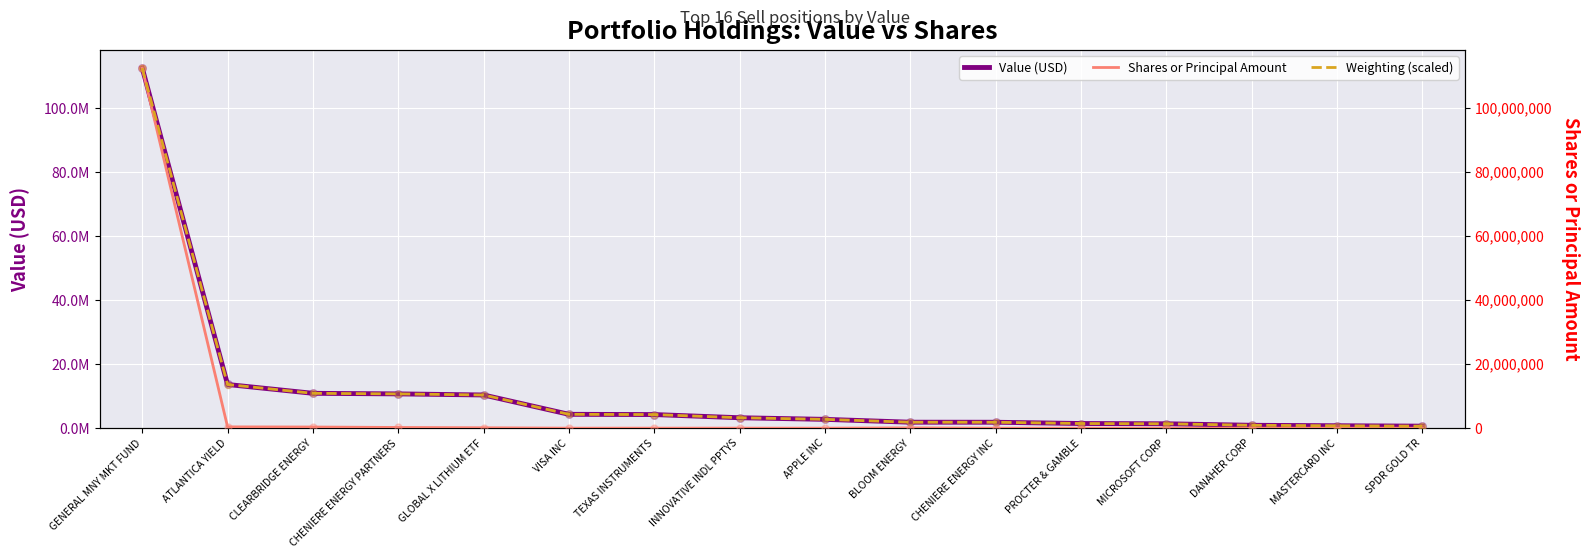

At how many categories does at least one series exceed 69611139?

1